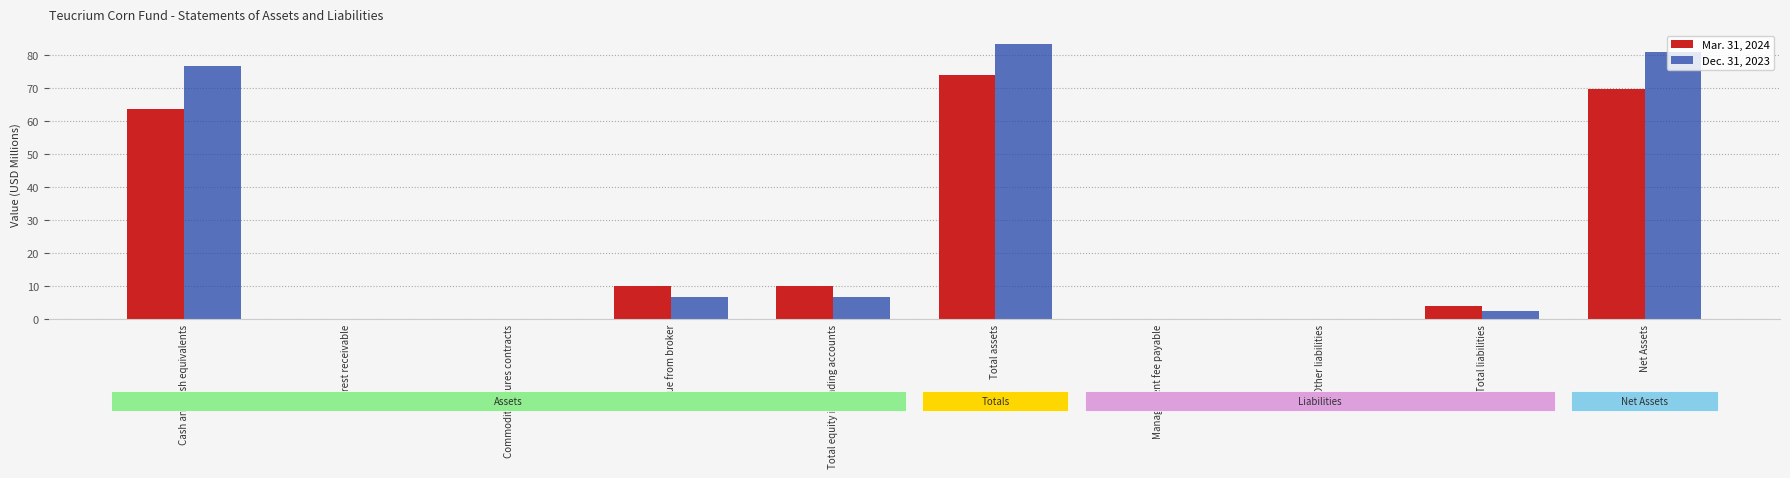

The Mar. 31, 2024 series shows 10.1 at Total equity in trading accounts. True or false?

True